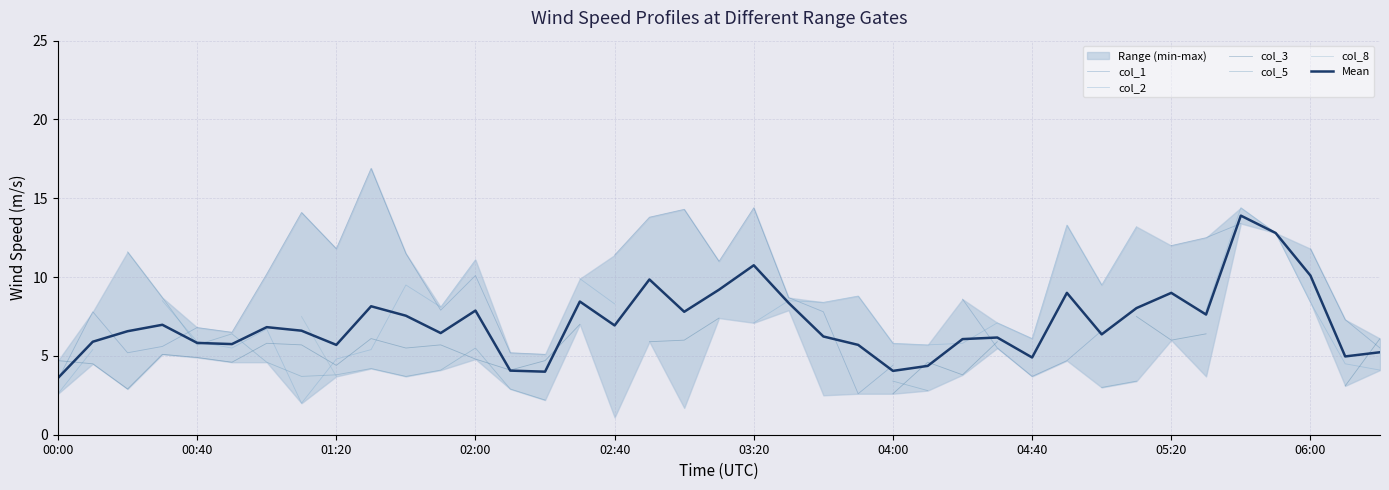

After their last crossing, which series has the higher values: col_5 or Mean?

Mean